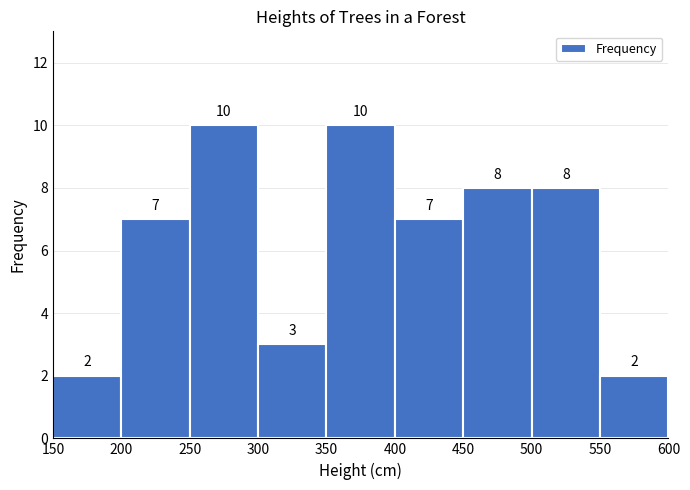

What is the height of the bar covering 400 to 450 on the x-axis?

7